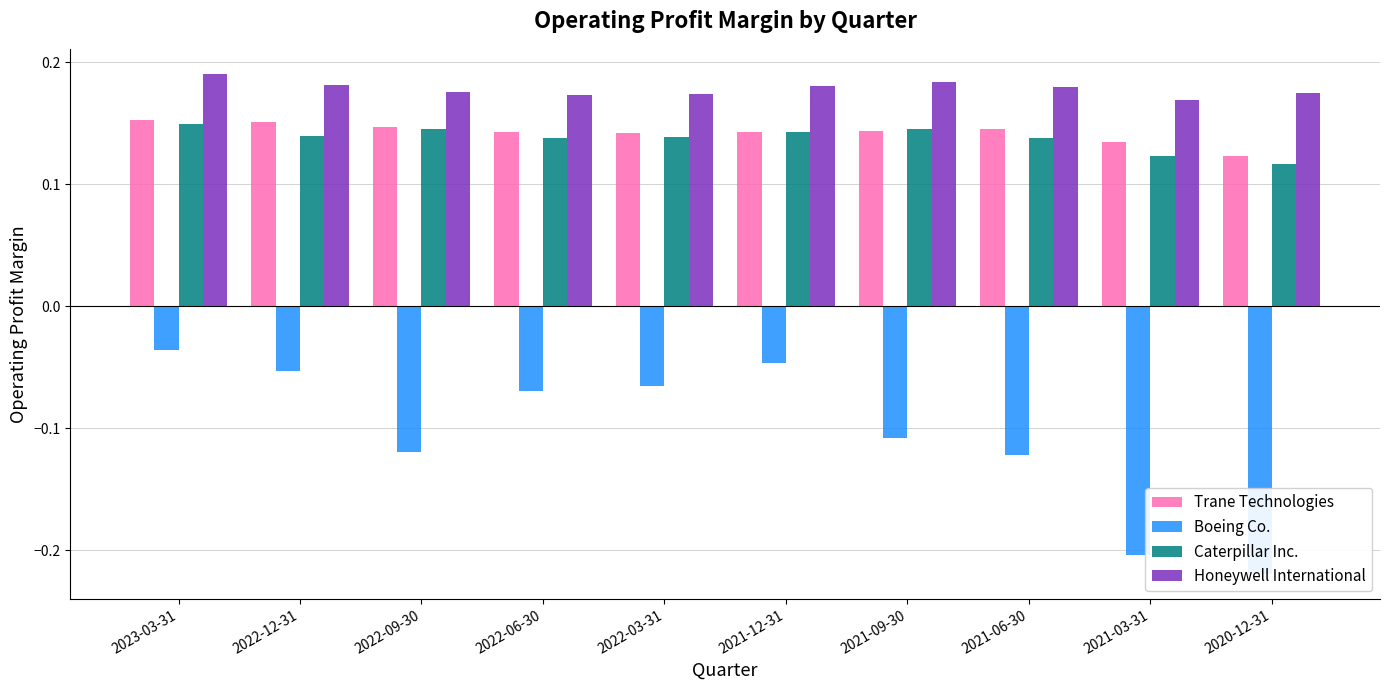

What is the spread (max minus min) of values at 2021-03-31?

0.4